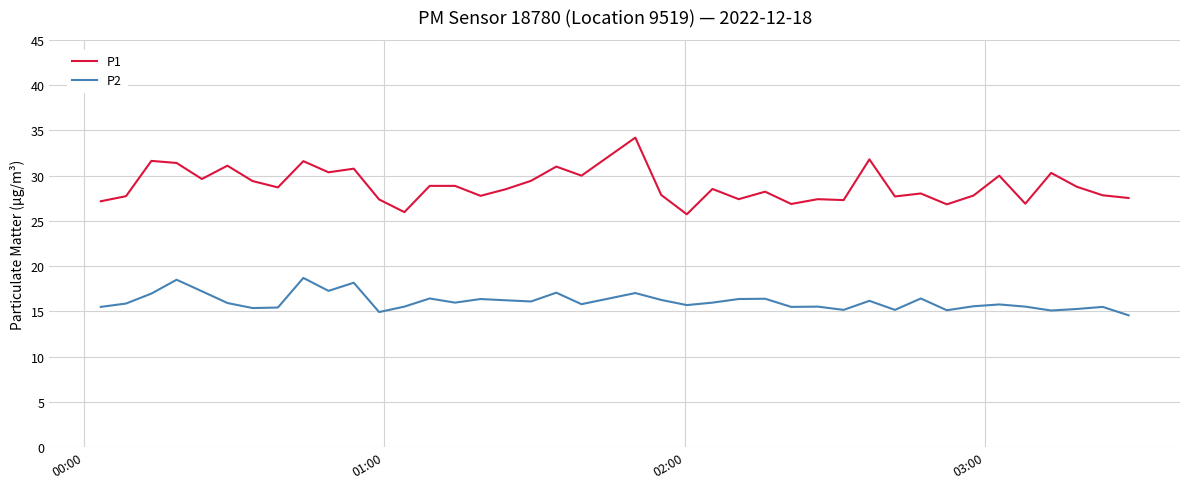

True or false: P1 and P2 intersect in this chart.

False